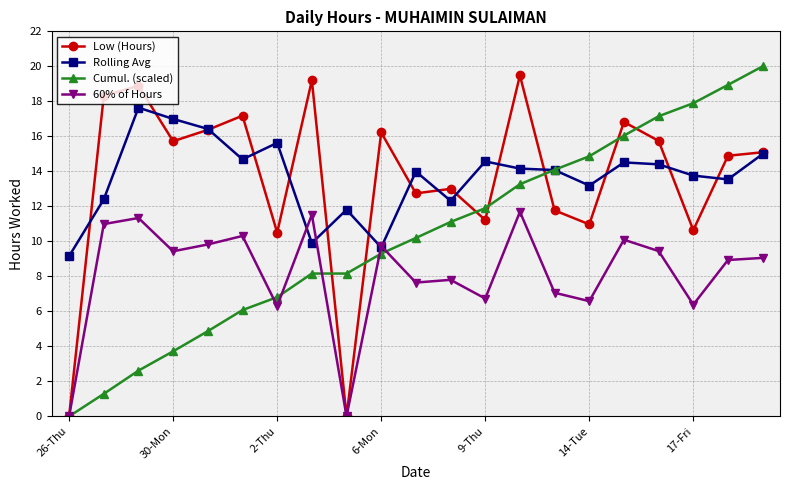

What is the value of the 60% of Hours point at the 11th from the left?

7.6